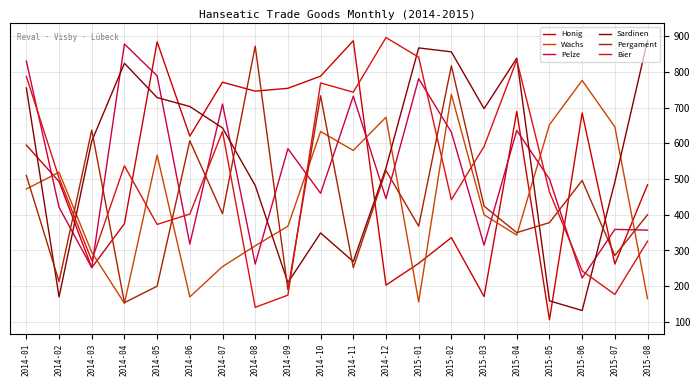

What is the maximum value shown in the chart?

896